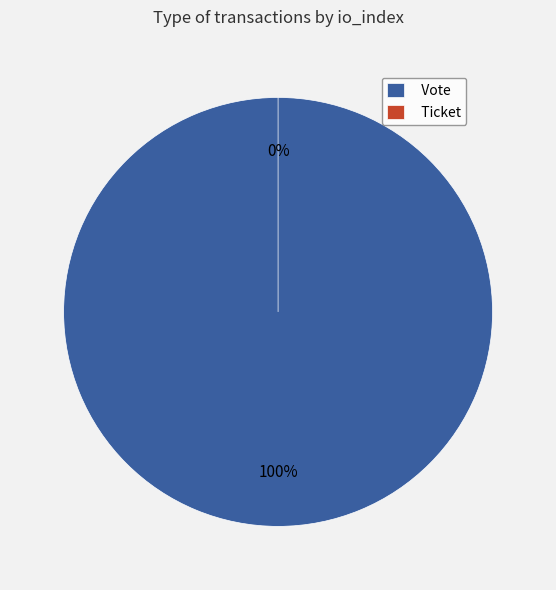

True or false: Vote accounts for 99% of the total.

False